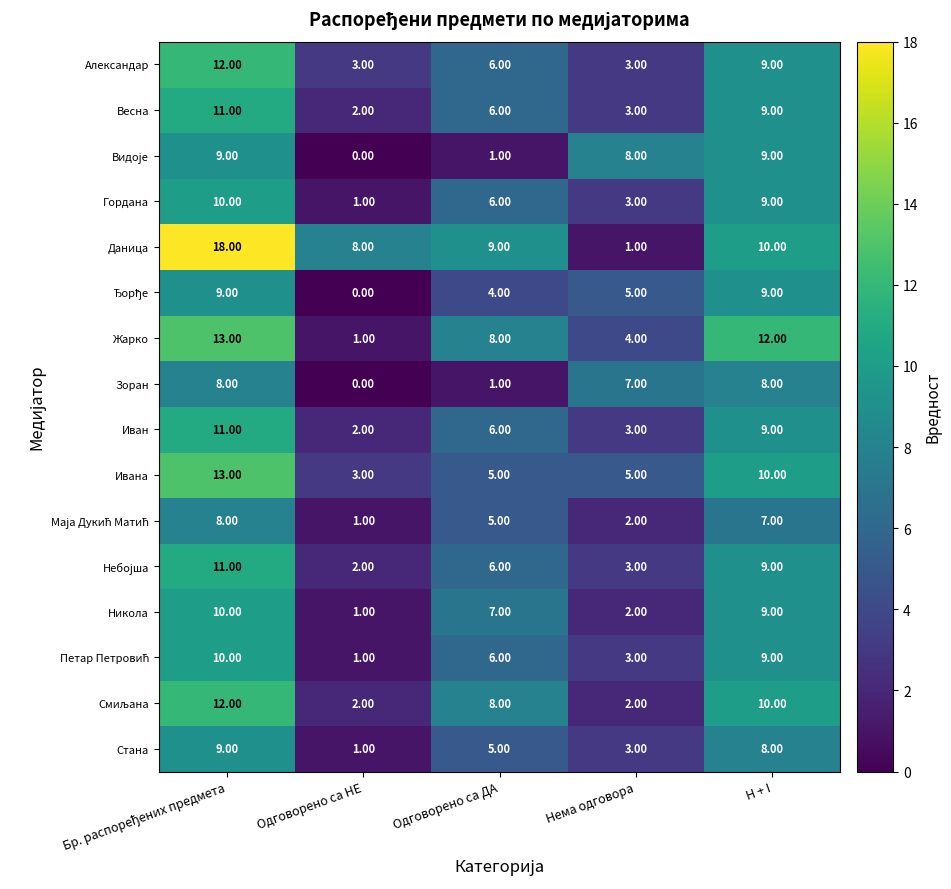

What is the total value across all series at Одговорено са ДА?

89